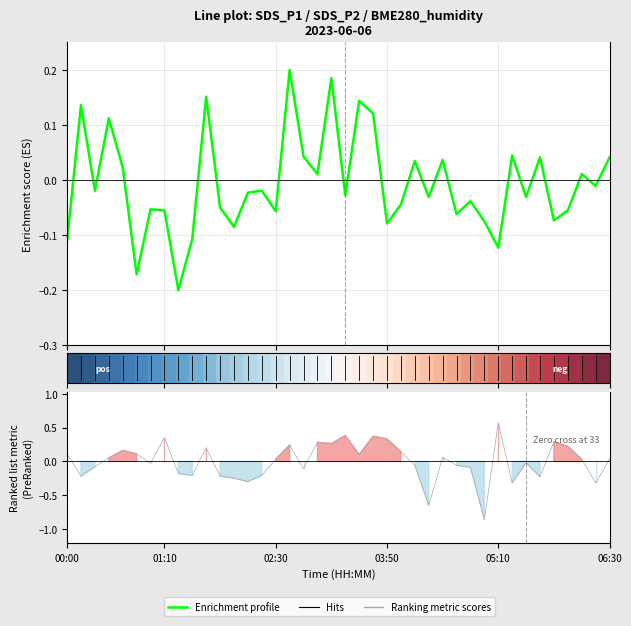

Is this an area chart (filled region under the line)?

No